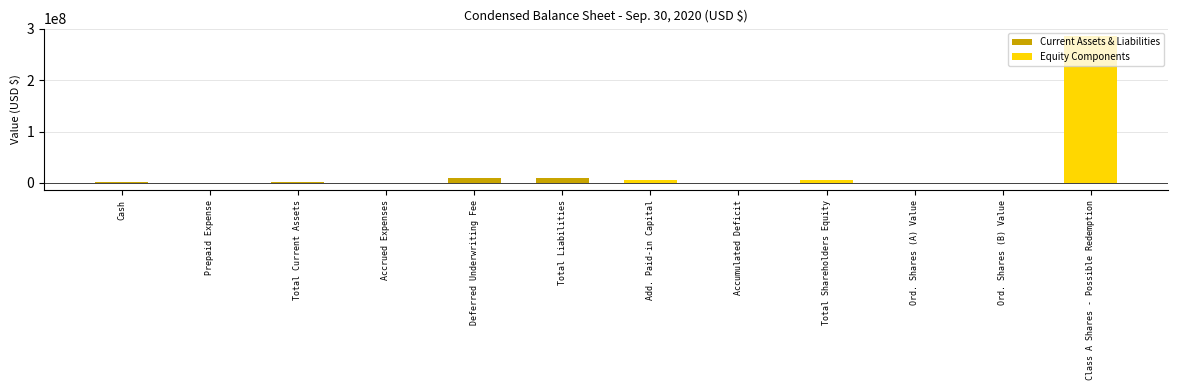

What is the difference between the Current Assets & Liabilities values at Total Liabilities and Deferred Underwriting Fee?

600